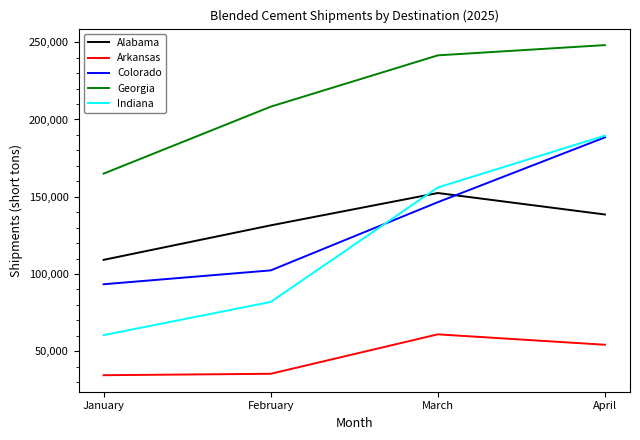

The value of Georgia at February is 208287. True or false?

True